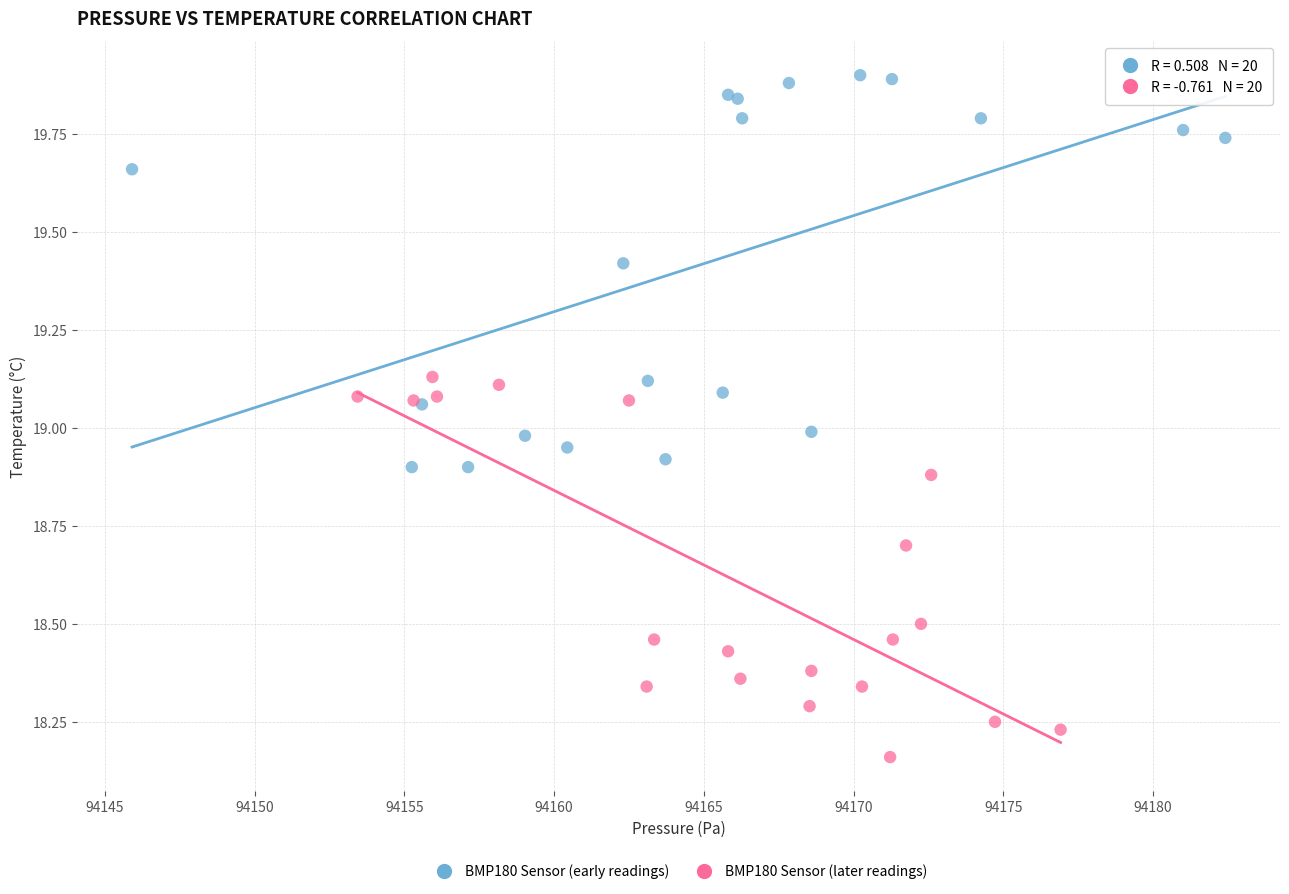

Which series reaches the minimum Y coordinate?

BMP180 Sensor (later readings)